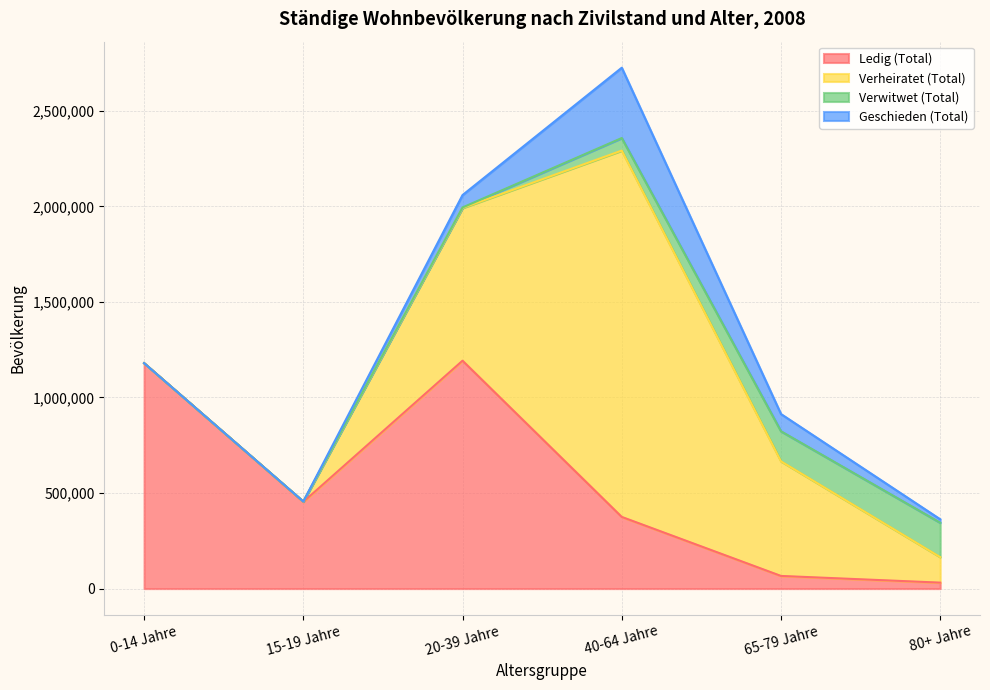

Reading left to right, extract all data points from this chart.

Ledig (Total): 1179744	453822	1192446	374993	66174	31153
Verheiratet (Total): 0	1801	799089	1916935	599795	133595
Verwitwet (Total): 0	0	2703	65628	157183	179887
Geschieden (Total): 0	8	64949	367944	90211	18042